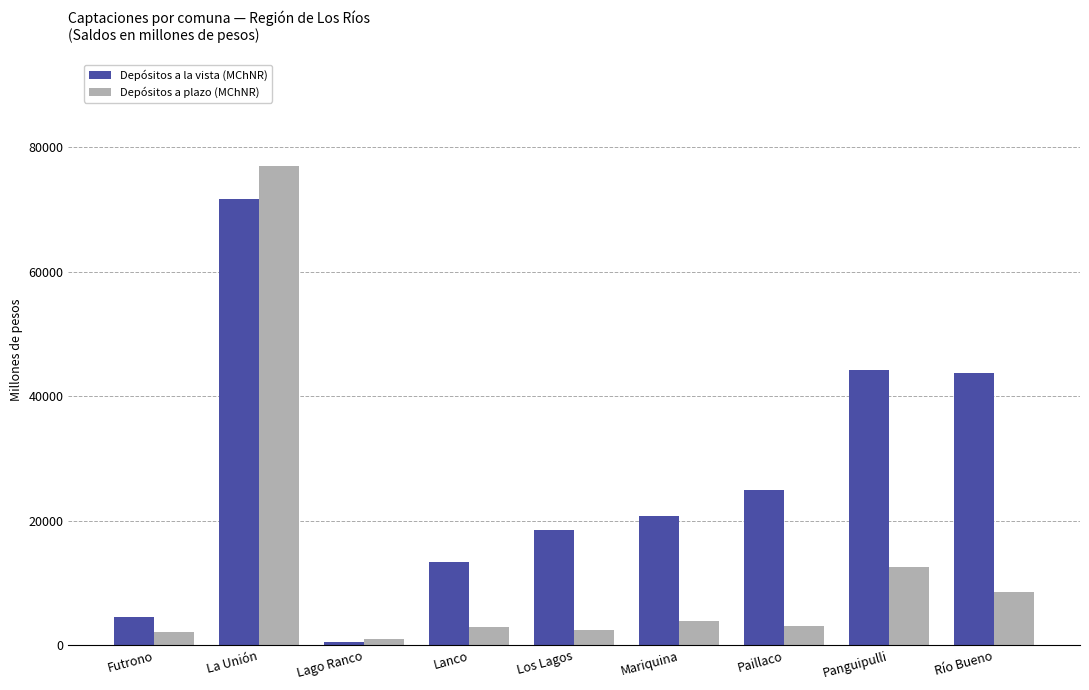

How many data points does each series have?

9